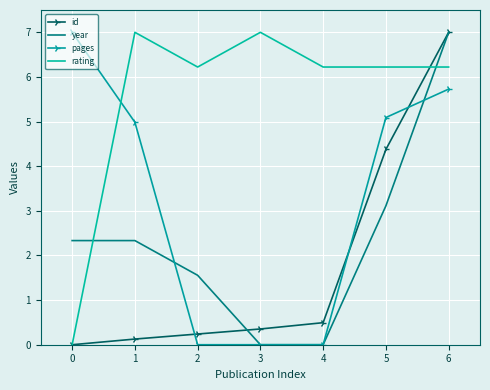

Between 0 and 2, which series saw the biggest shift?

pages